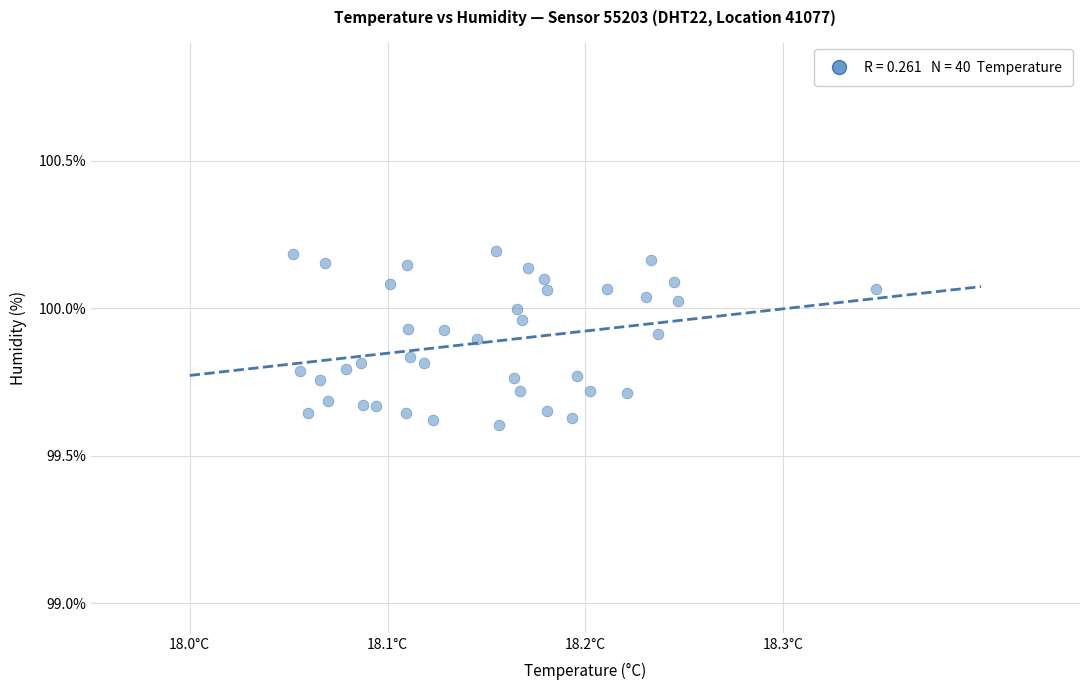

What is the range of X values (max minus min)?

0.3